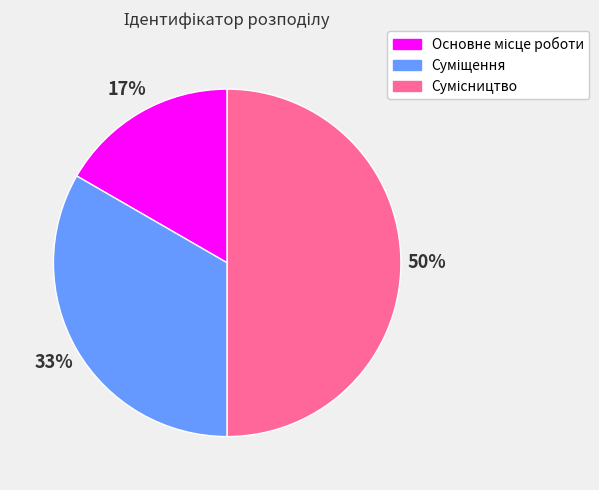

To the nearest percent, what is the average slice percentage?

33%